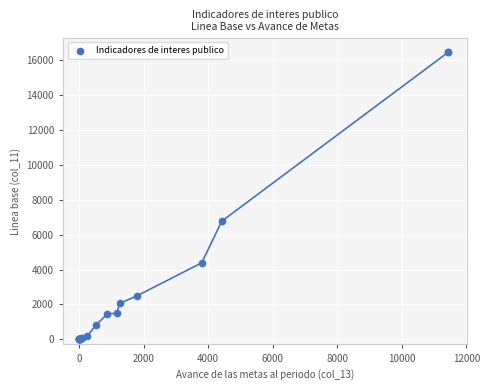

What Y value in the scatter plot is closest to 8230?

6771